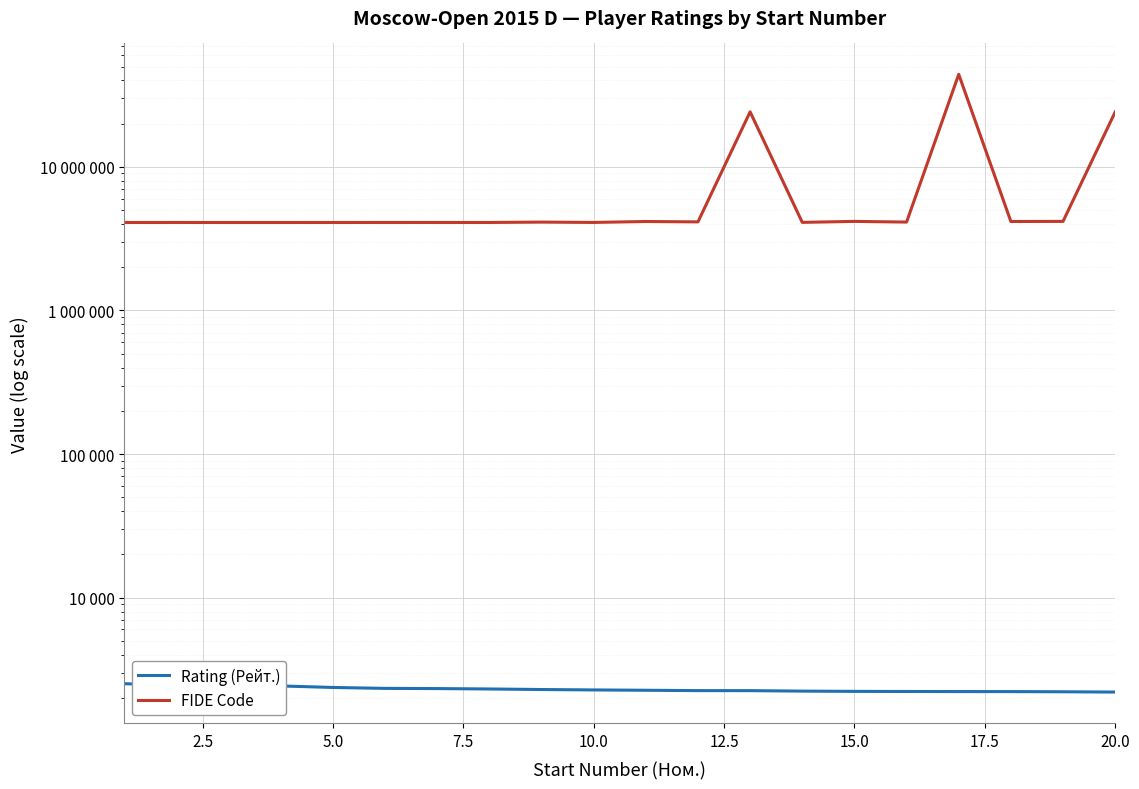

What are all the series names shown in the legend?

Rating (Рейт.), FIDE Code